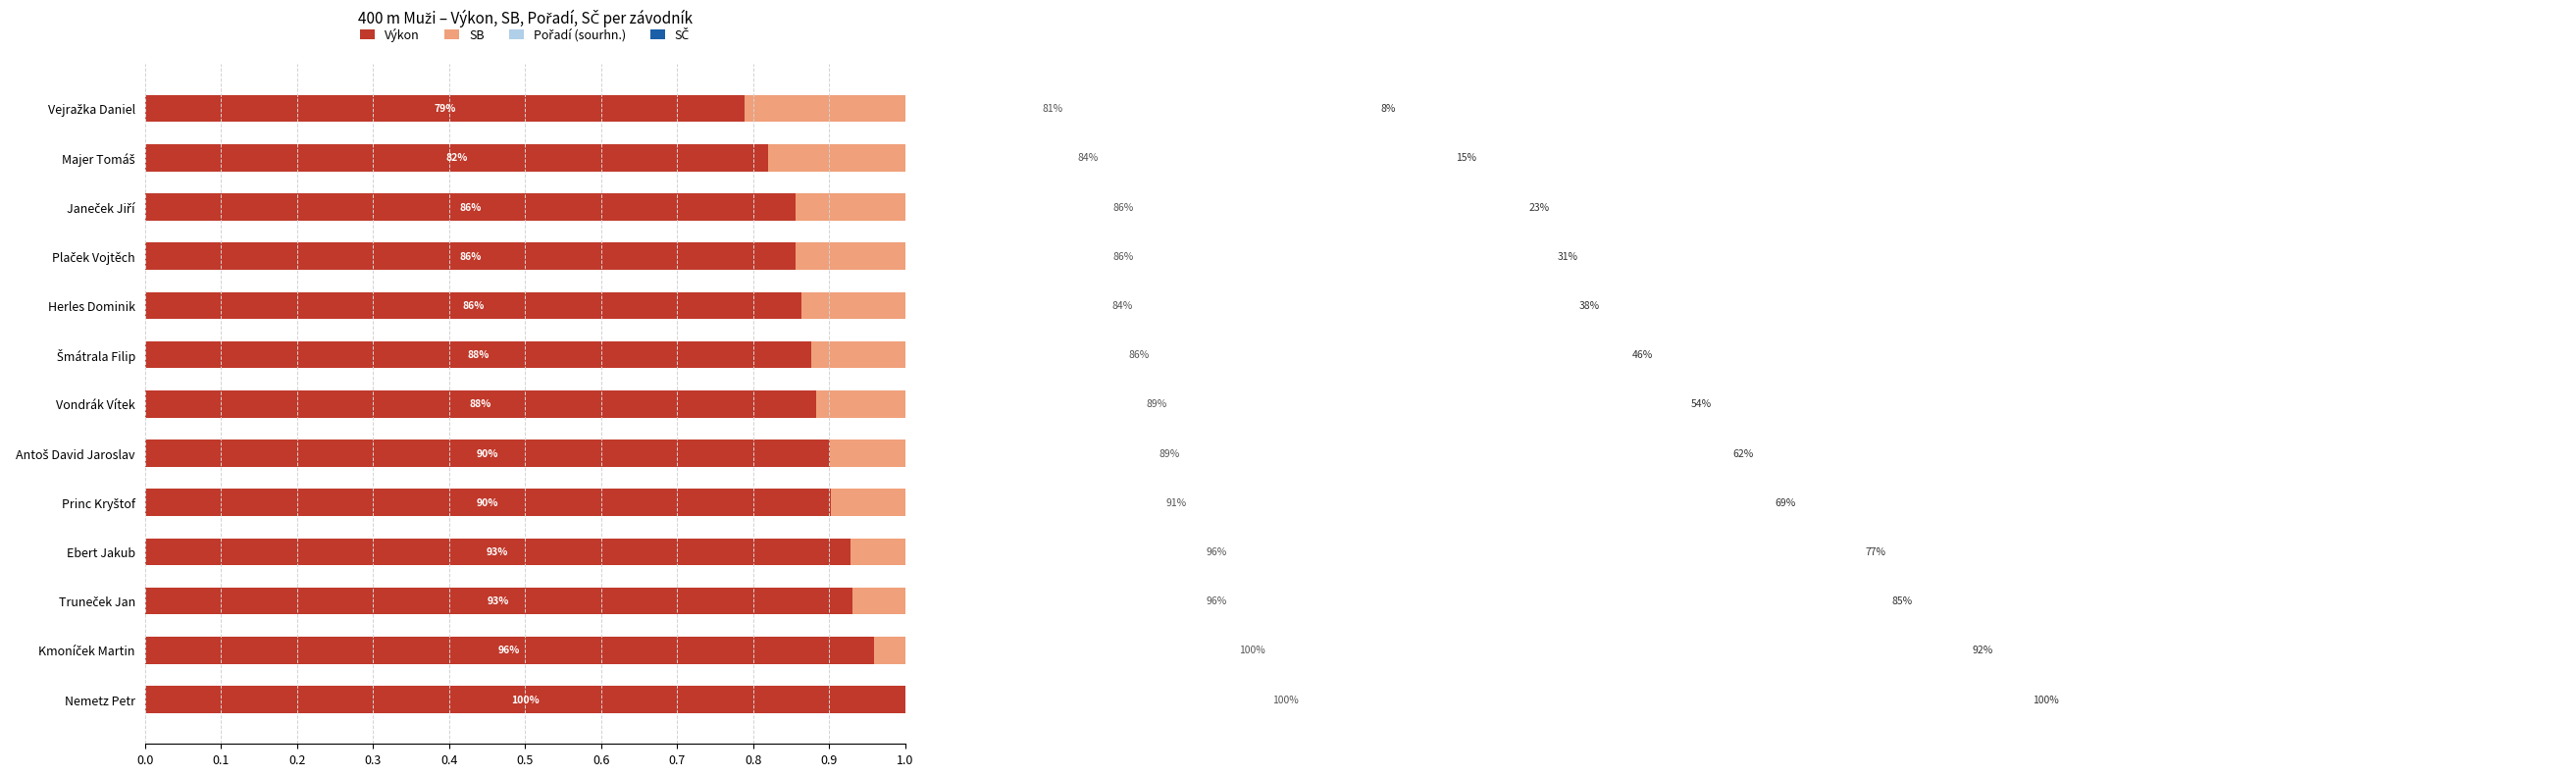

How many data points does each series have?

13